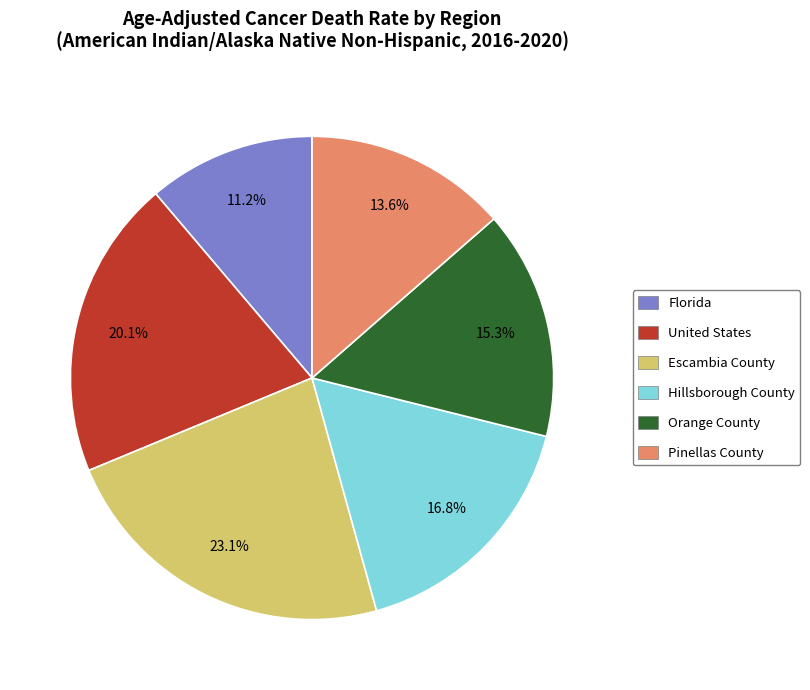

Which slice is the largest?

Escambia County